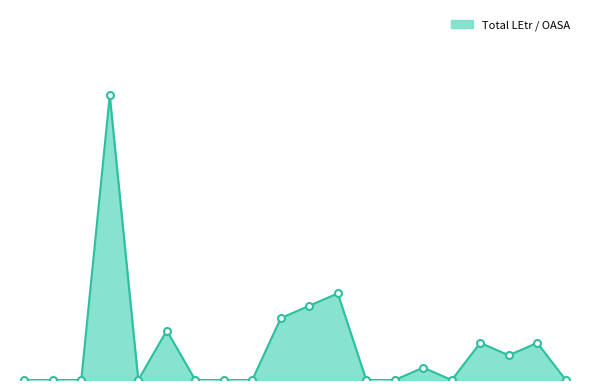

Reading right to left, extract all data points from this chart.

0	3	2	3	0	1	0	0	7	6	5	0	0	0	4	0	23	0	0	0